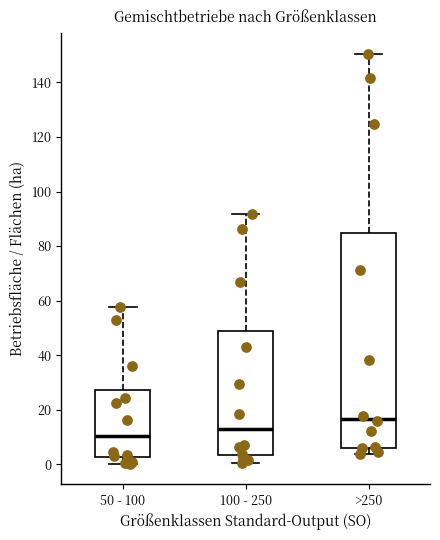

Reading left to right, read every box against the y-axis: the position of its median line, the range the box covers, and the ends of its whiskers. The values are not printed on the chart, so give them approximately, as read against the axis.

50 - 100: median 10, box 2 to 28, whiskers 0 to 58
100 - 250: median 12, box 4 to 50, whiskers 0 to 92
>250: median 16, box 6 to 84, whiskers 4 to 150